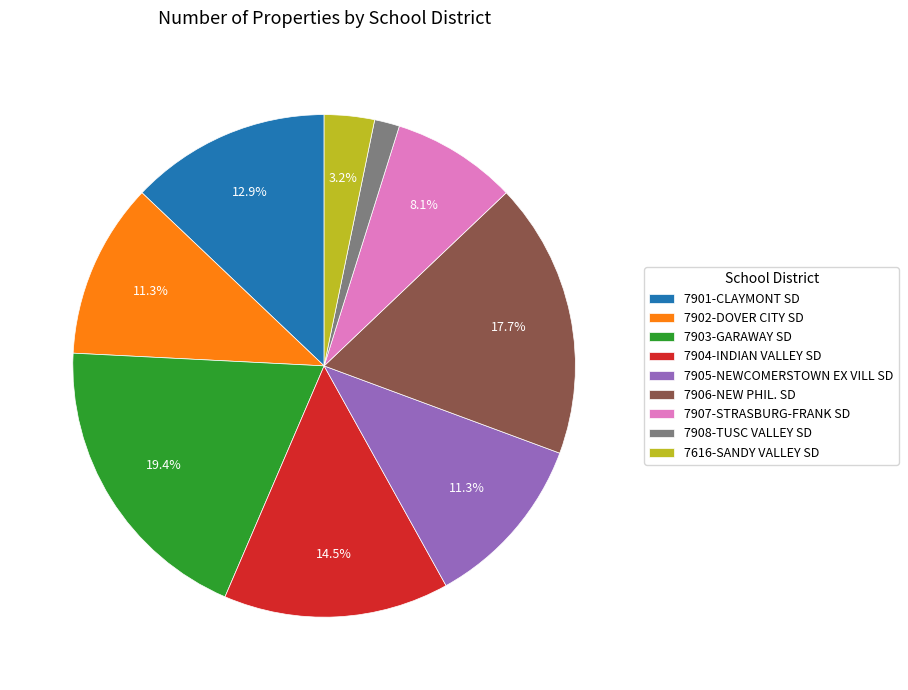

Does 7908-TUSC VALLEY SD represent more than half of the total?

No